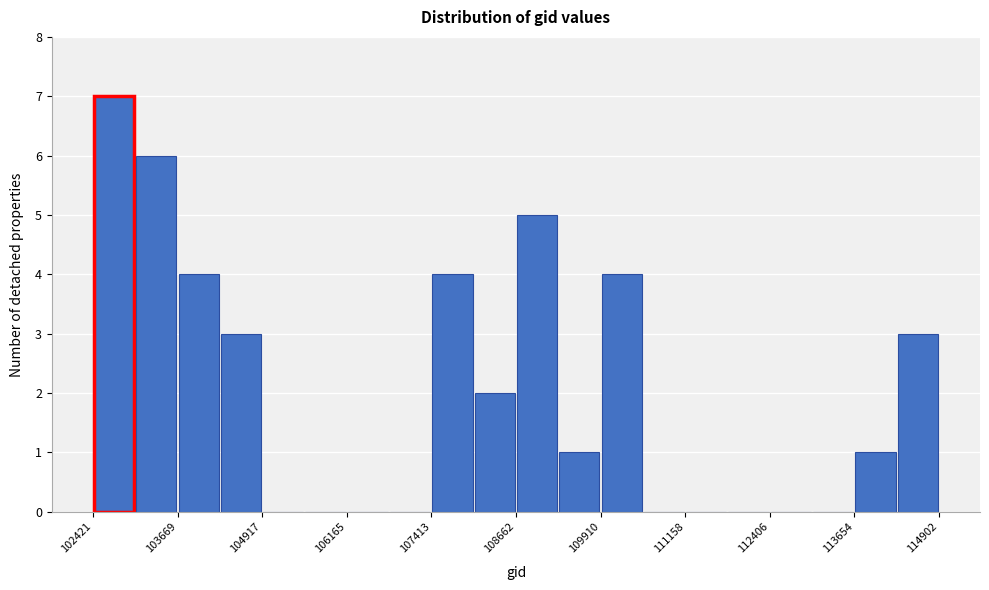

Around what value on the x-axis is the tallest bar? Give the approximate position of its centre, as read against the axis.

102800